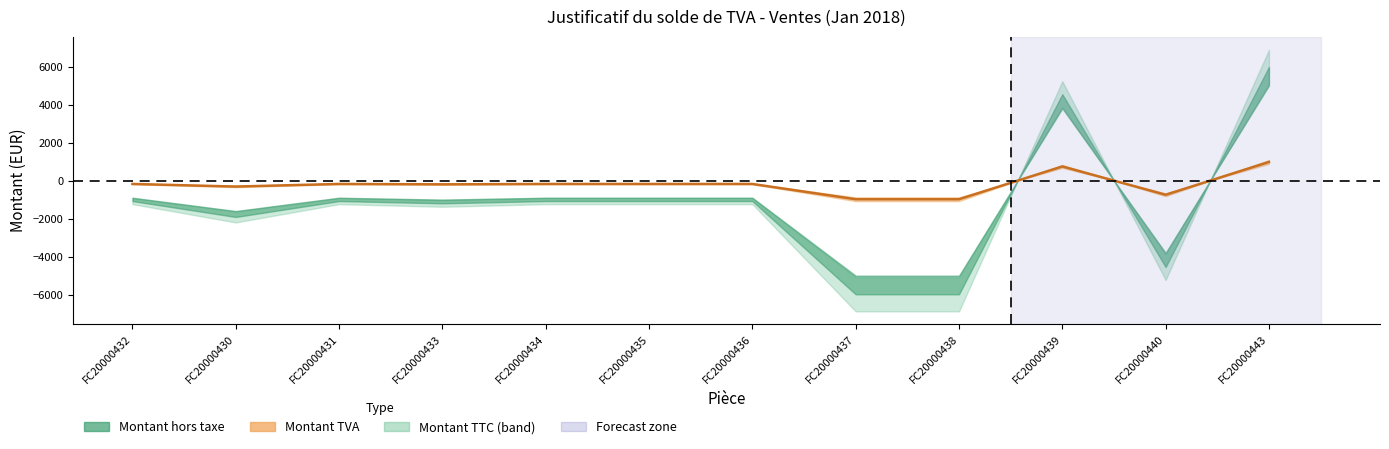

Where is the data nearest to the value 0?

FC20000432